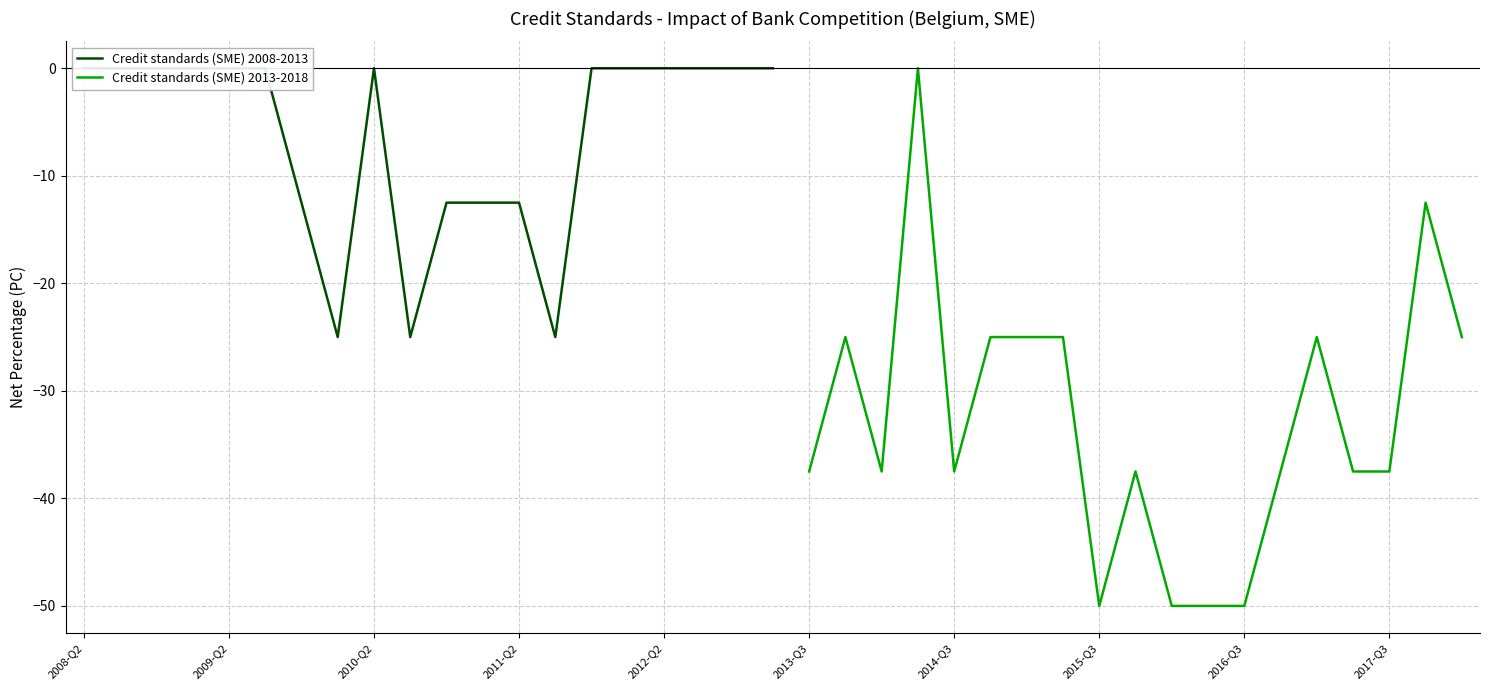

List the labels in order of value, smallest first.

2010-Q1, 2010-Q3, 2011-Q3, 2009-Q4, 2010-Q4, 2011-Q1, 2011-Q2, 2008-Q2, 2008-Q3, 2008-Q4, 2009-Q1, 2009-Q2, 2009-Q3, 2010-Q2, 2011-Q4, 2012-Q1, 2012-Q2, 2012-Q3, 2012-Q4, 2013-Q1